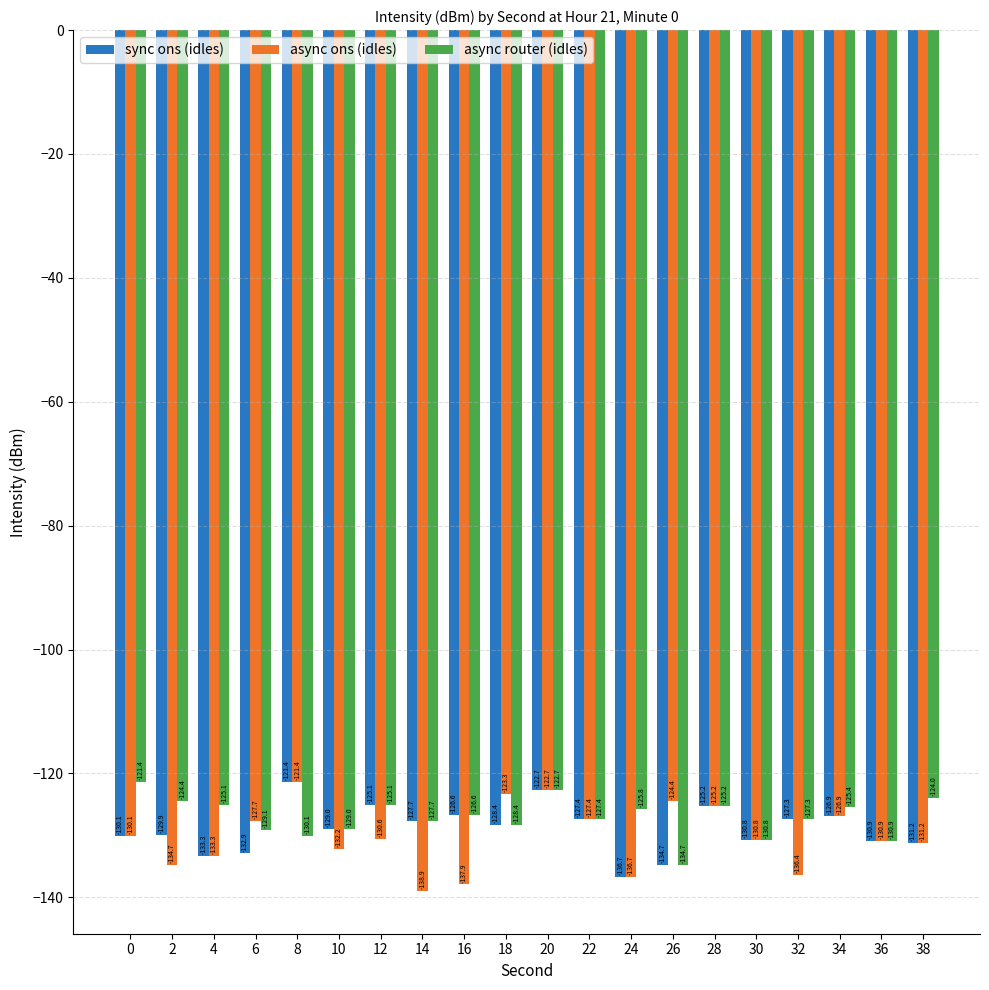

Between 14 and 18, which series saw the biggest shift?

async ons (idles)